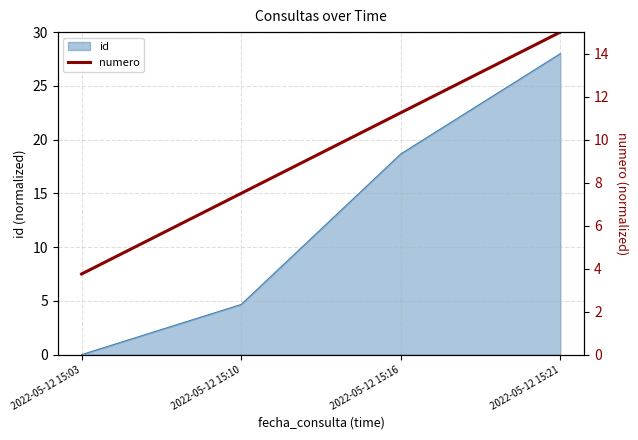

True or false: id has more than 1 interior local peaks.

False